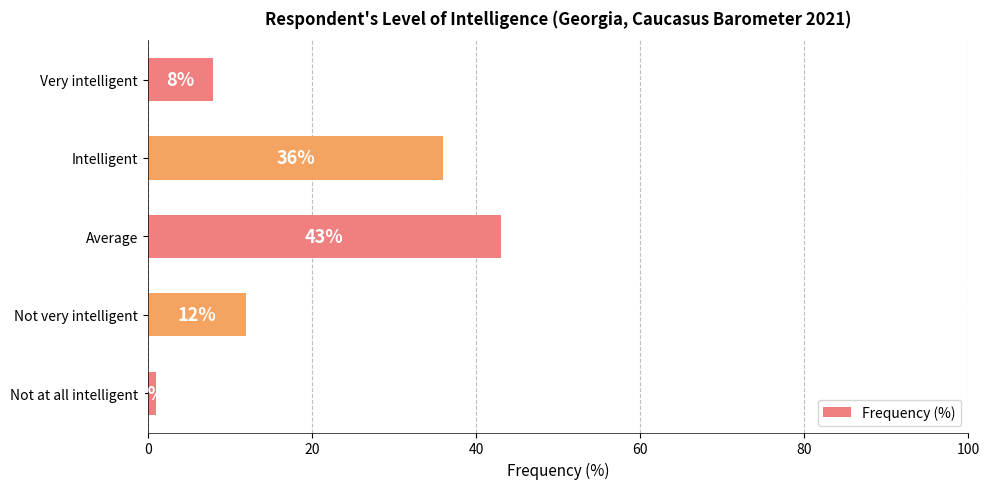

What is the sum of all values?

100